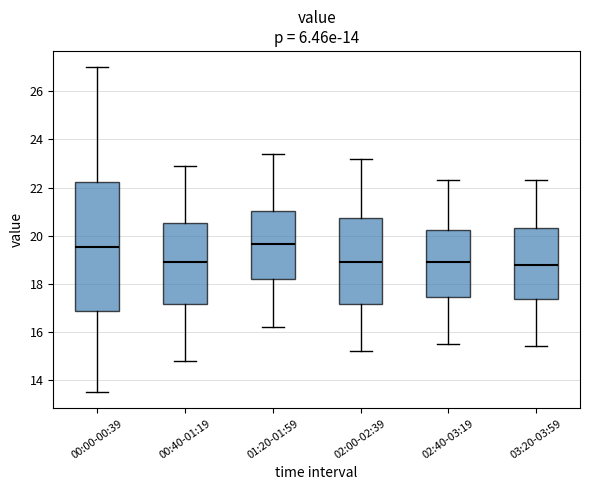

Where does the upper whisker of the box for 01:20-01:59 end on the y-axis? The values are not printed on the chart, so give them approximately, as read against the axis.

23.4